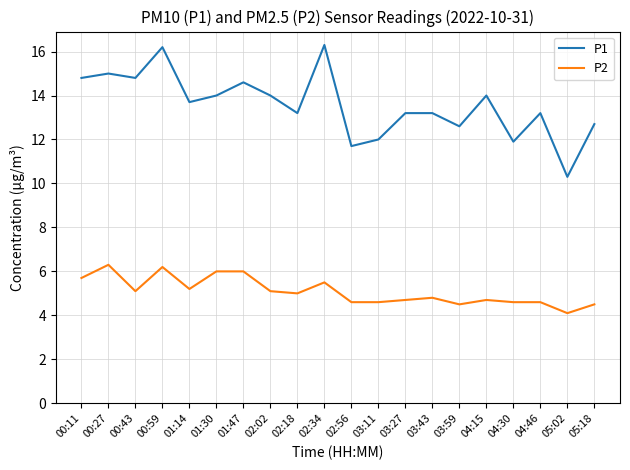

Reading right to left, extract all data points from this chart.

P1: 05:18=12.7	05:02=10.3	04:46=13.2	04:30=11.9	04:15=14.0	03:59=12.6	03:43=13.2	03:27=13.2	03:11=12.0	02:56=11.7	02:34=16.3	02:18=13.2	02:02=14.0	01:47=14.6	01:30=14.0	01:14=13.7	00:59=16.2	00:43=14.8	00:27=15.0	00:11=14.8
P2: 05:18=4.5	05:02=4.1	04:46=4.6	04:30=4.6	04:15=4.7	03:59=4.5	03:43=4.8	03:27=4.7	03:11=4.6	02:56=4.6	02:34=5.5	02:18=5.0	02:02=5.1	01:47=6.0	01:30=6.0	01:14=5.2	00:59=6.2	00:43=5.1	00:27=6.3	00:11=5.7